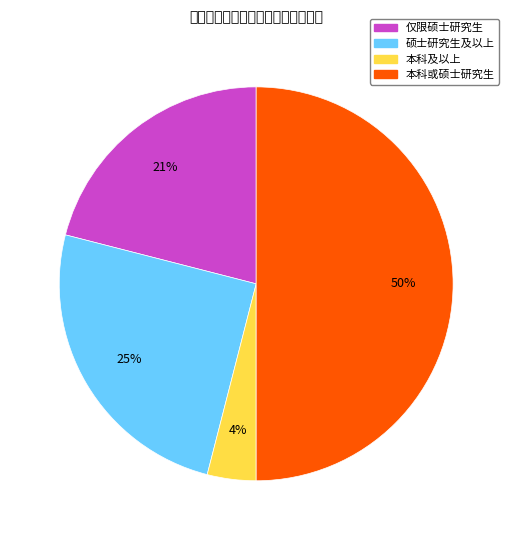

To the nearest percent, what is the average slice percentage?

25%